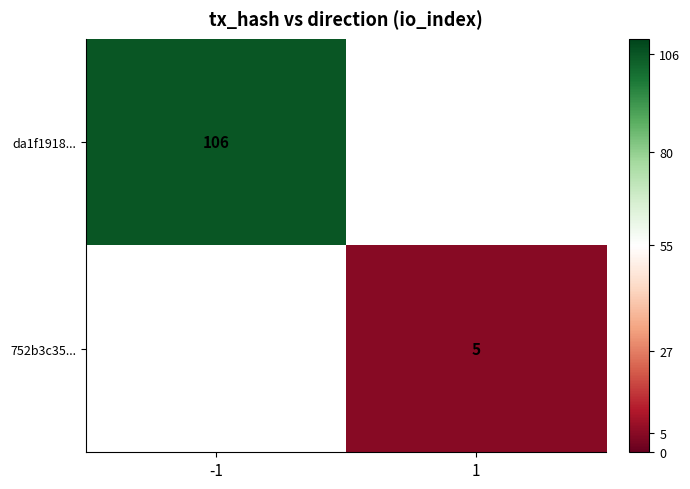

What is the greatest value displayed?

106.0